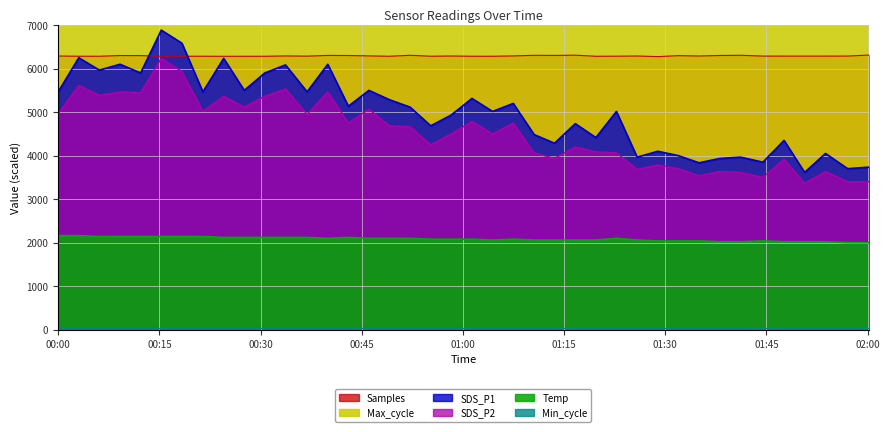

True or false: Max_cycle and SDS_P2 intersect in this chart.

False